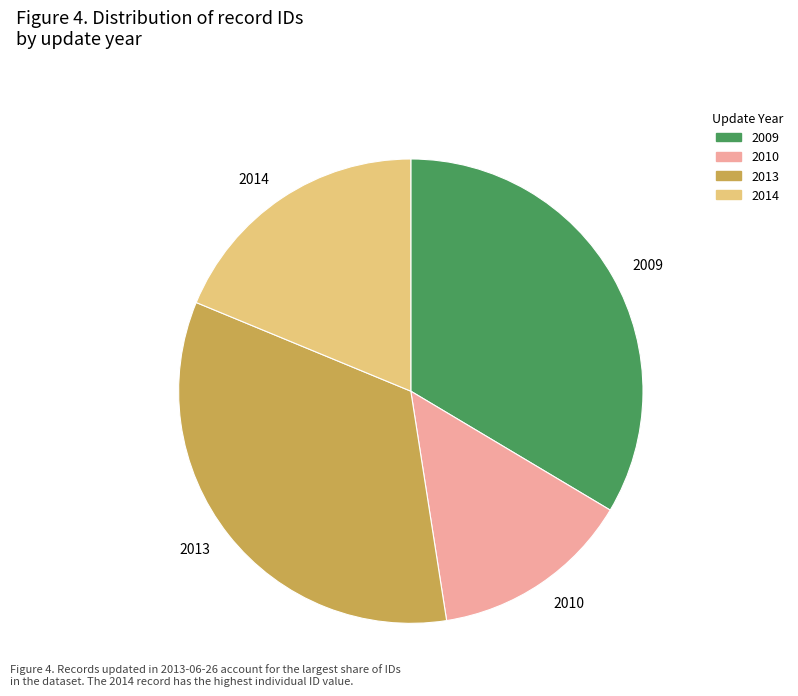

Is the sum of 2010 and 2014 greater than half?

No